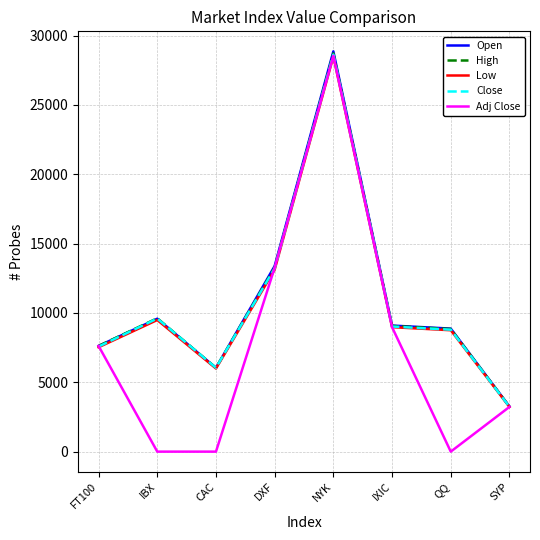

At which label is High closest to 15981?

DXF